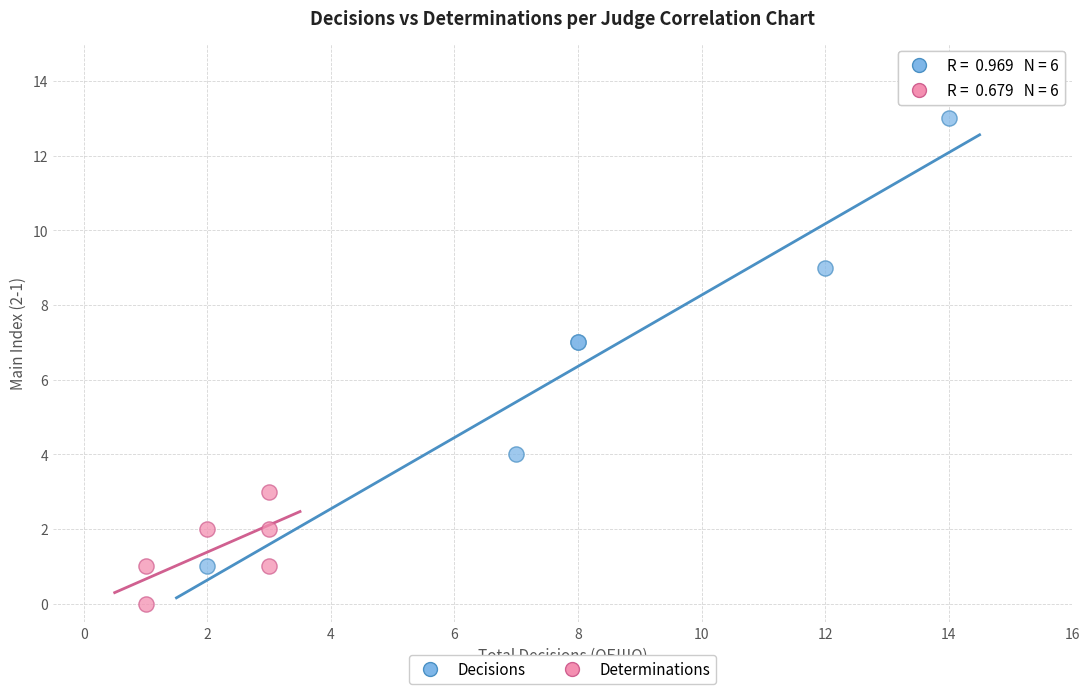

Which series has the largest Y range (max minus min)?

Decisions